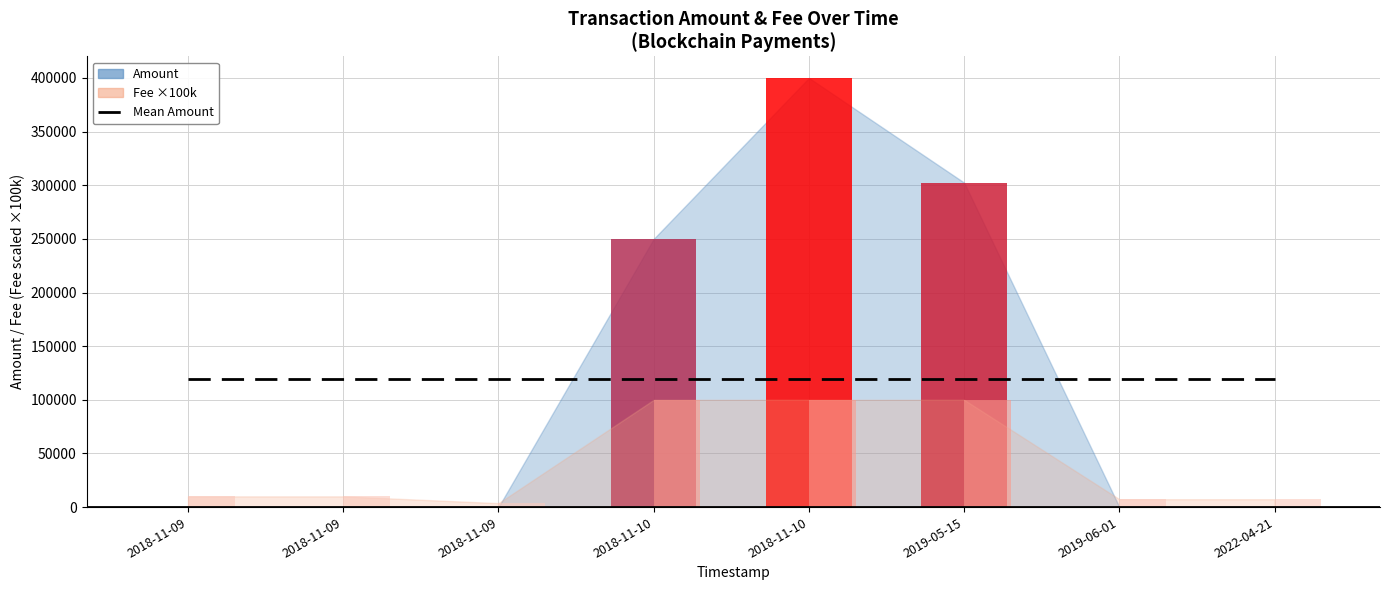

What is the maximum value for Mean Amount (reference)?

119050.2